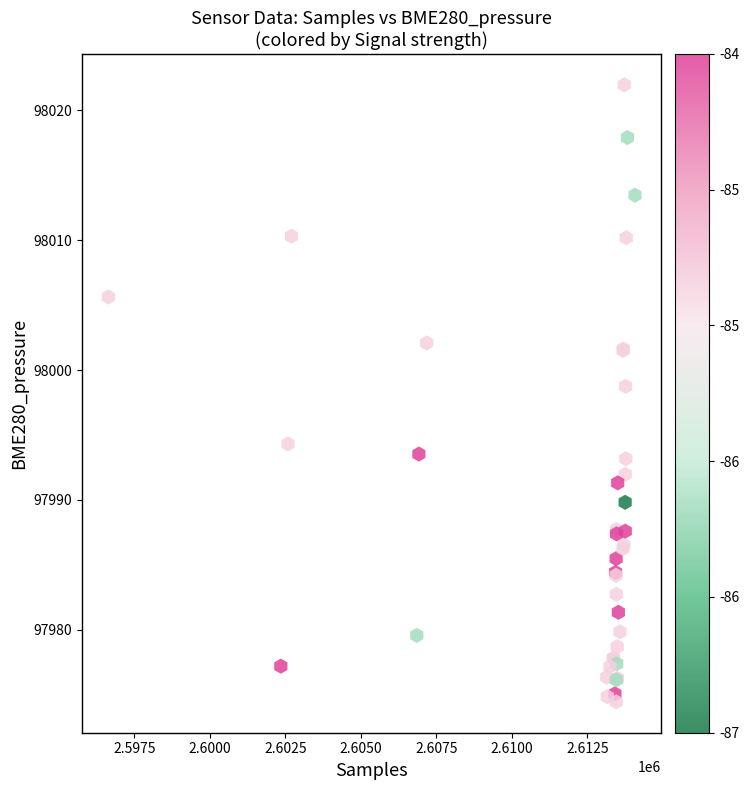

What Y value in the scatter plot is closest to 97998?

97998.8